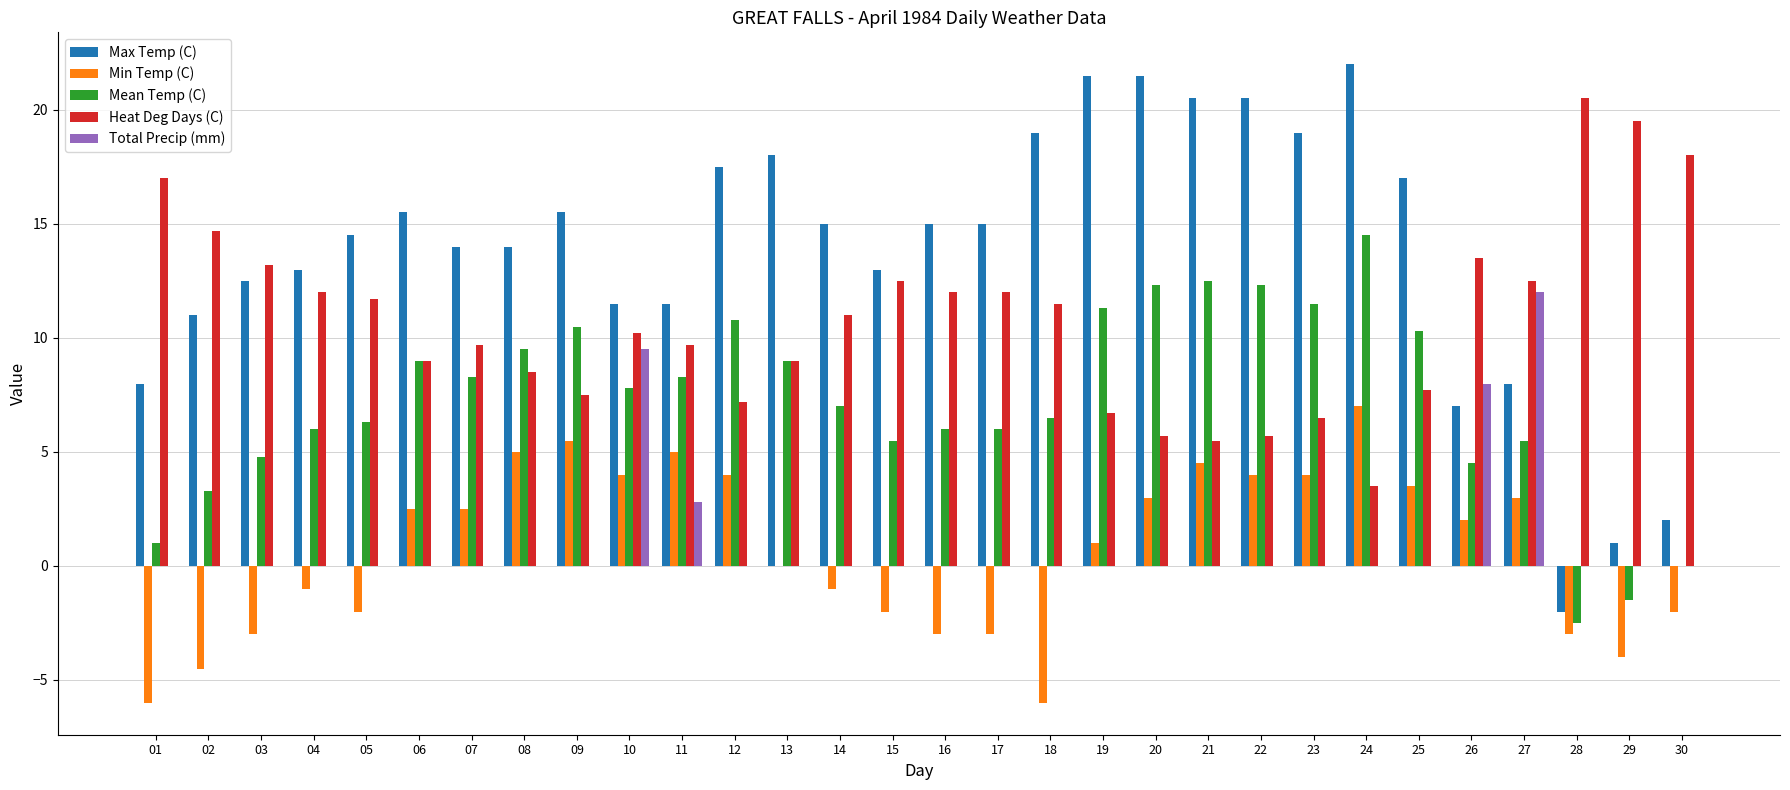

Which series has the largest total across all categories?

Max Temp (C)